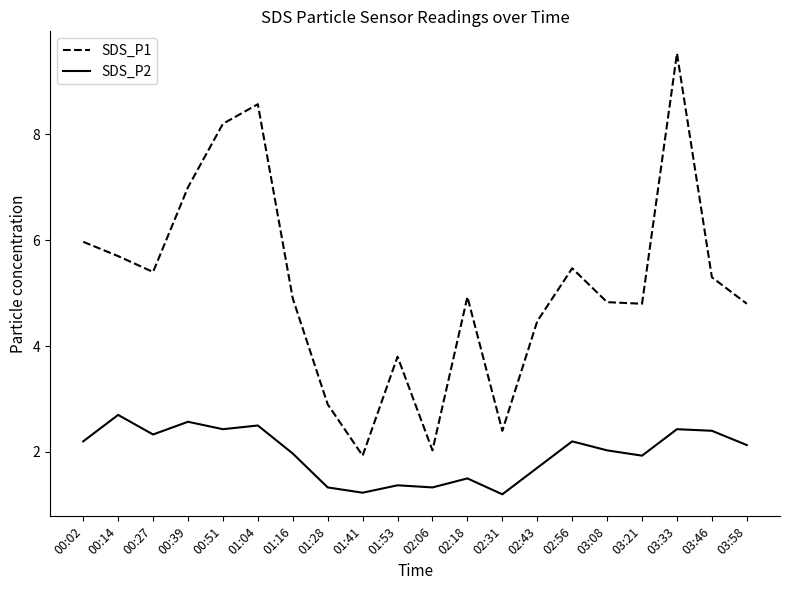

What is the smallest value displayed?

1.2